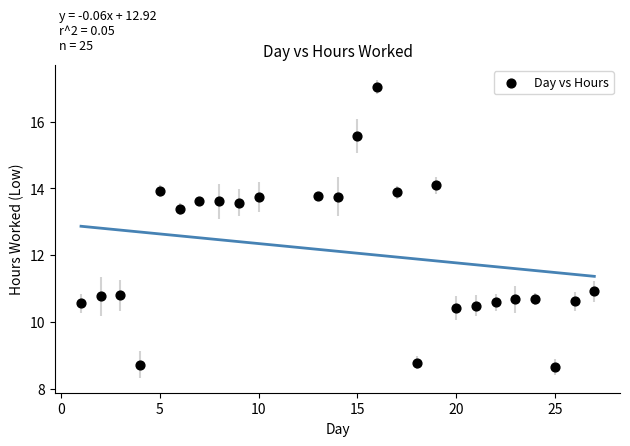

What is the range of X values (max minus min)?

26.0